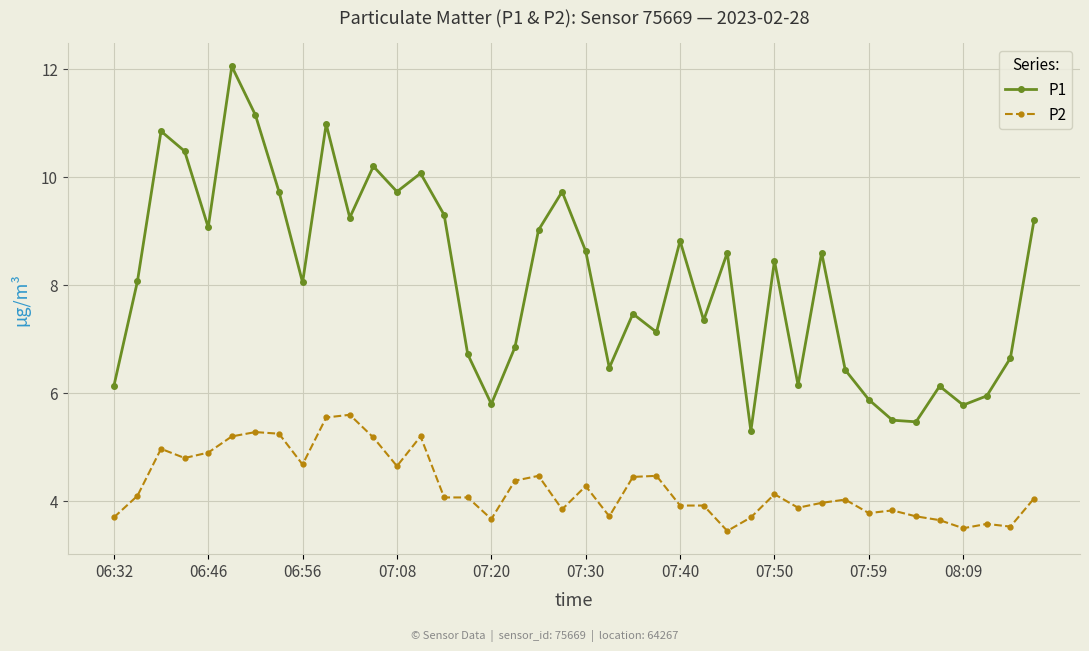

Which series has the largest range (max minus min)?

P1